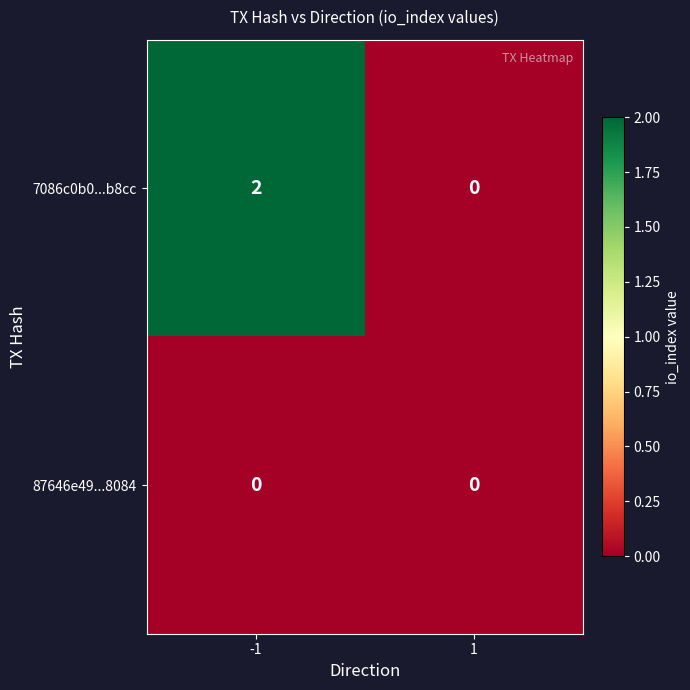

Which series has the widest spread of values?

7086c0b0...b8cc